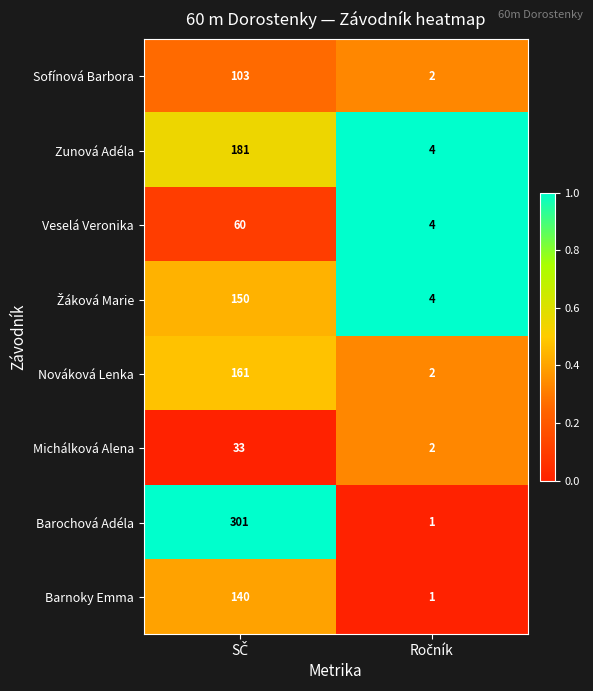

What is the difference between the maximum and minimum values in the Nováková Lenka series?

159